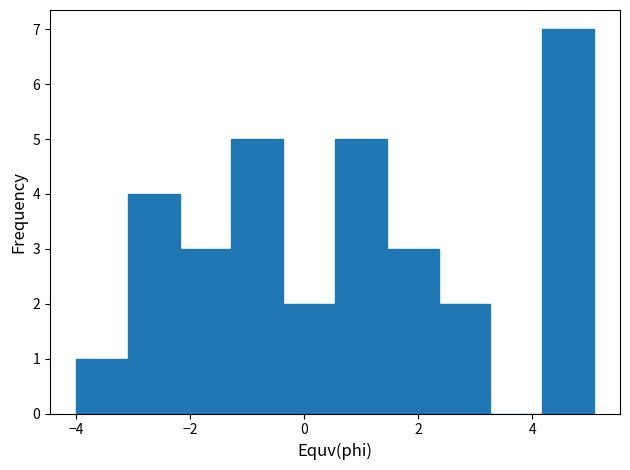

Reading left to right, transcribe this chart: for each bar, give the range it covers on the x-axis and its height. Neither the bar edges nor the heights are printed on the chart, so give them approximately, as read against the axes.

-4.0 to -3.0: 1
-3.0 to -2.2: 4
-2.2 to -1.2: 3
-1.2 to -0.4: 5
-0.4 to 0.6: 2
0.6 to 1.4: 5
1.4 to 2.4: 3
2.4 to 3.2: 2
3.2 to 4.2: 0
4.2 to 5.0: 7